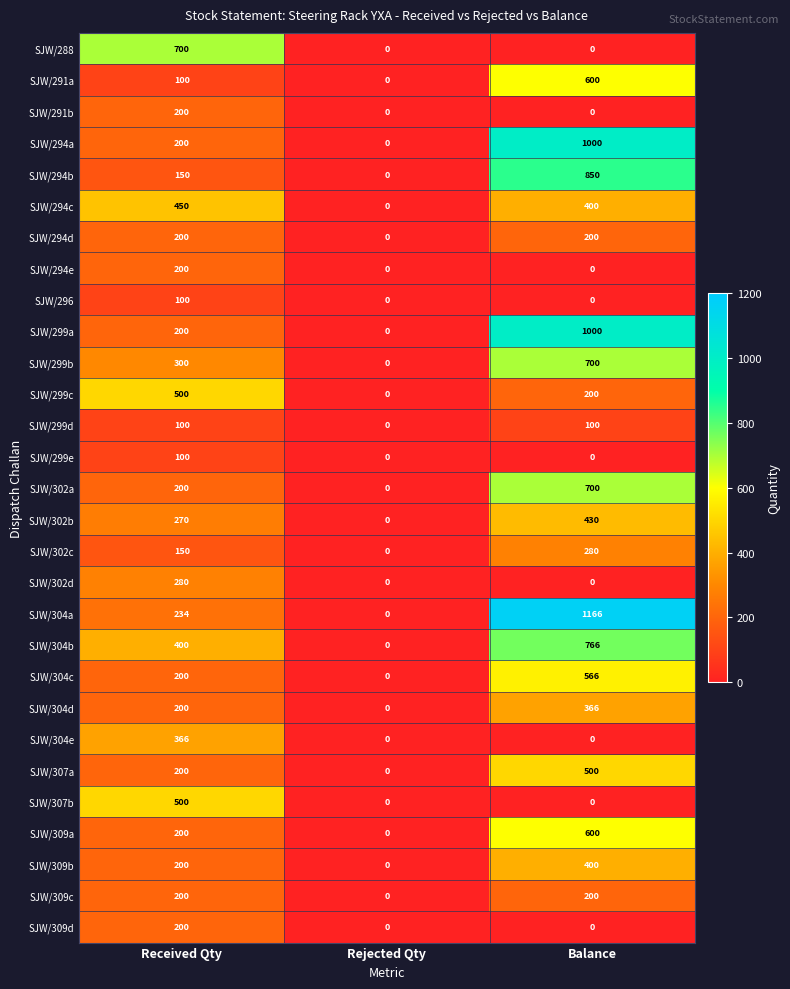

At which category is the sum across all series the highest?

Balance